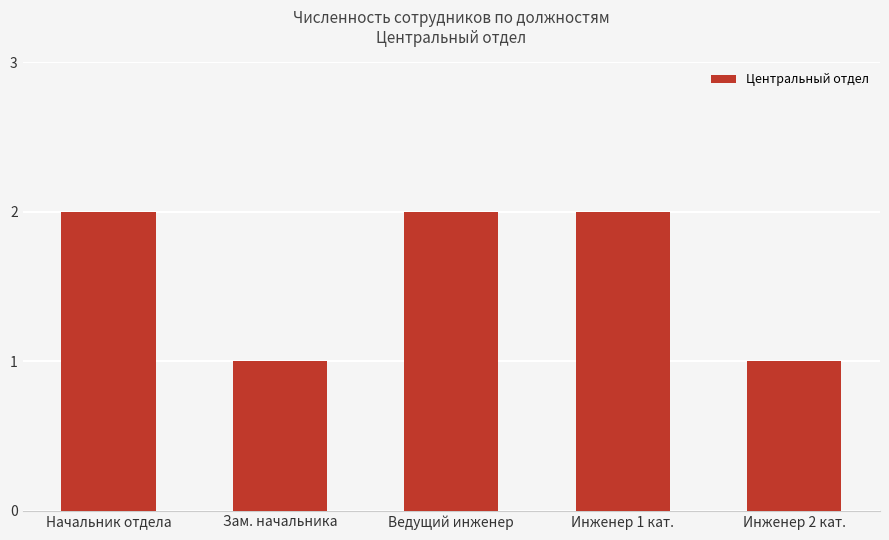

Reading left to right, what are all the values shown in this chart?

2	1	2	2	1